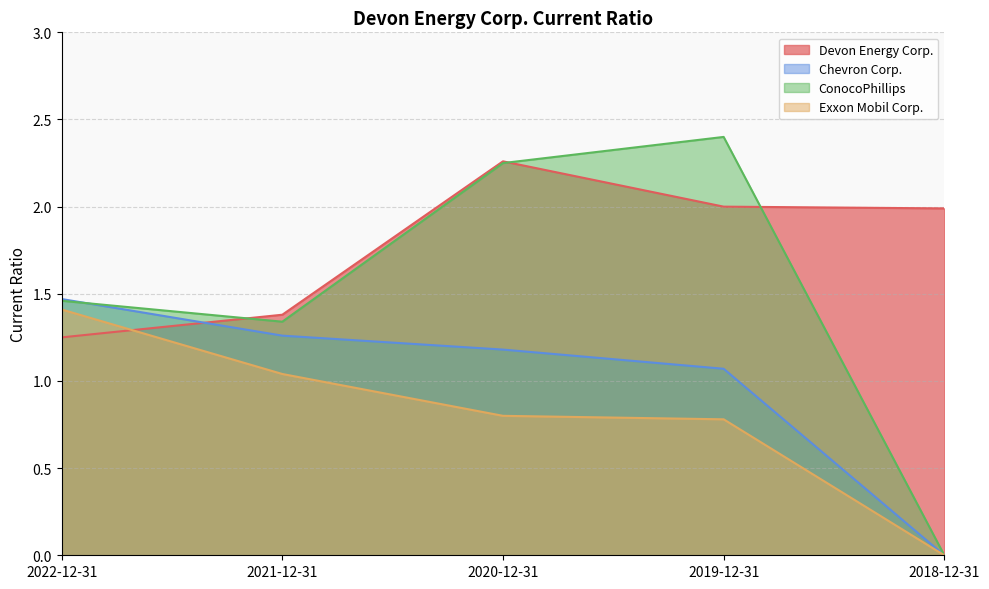

List the series in order of their overall mean, highest first.

Devon Energy Corp., ConocoPhillips, Chevron Corp., Exxon Mobil Corp.